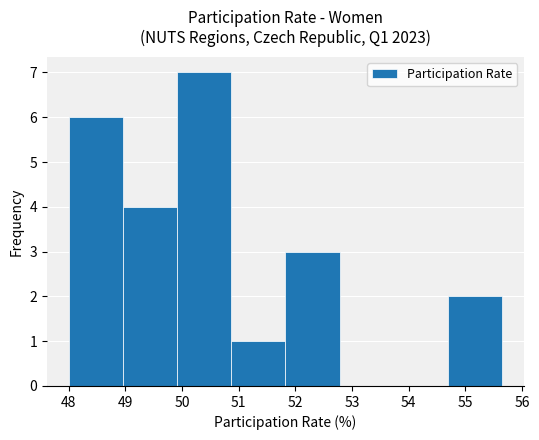

Reading left to right, list every bar in this chart as the range it spans on the x-axis followed by its height. Neither the bar edges nor the heights are printed on the chart, so give them approximately, as read against the axes.

48.0 to 49.0: 6
49.0 to 49.9: 4
49.9 to 50.9: 7
50.9 to 51.8: 1
51.8 to 52.8: 3
52.8 to 53.7: 0
53.7 to 54.7: 0
54.7 to 55.6: 2